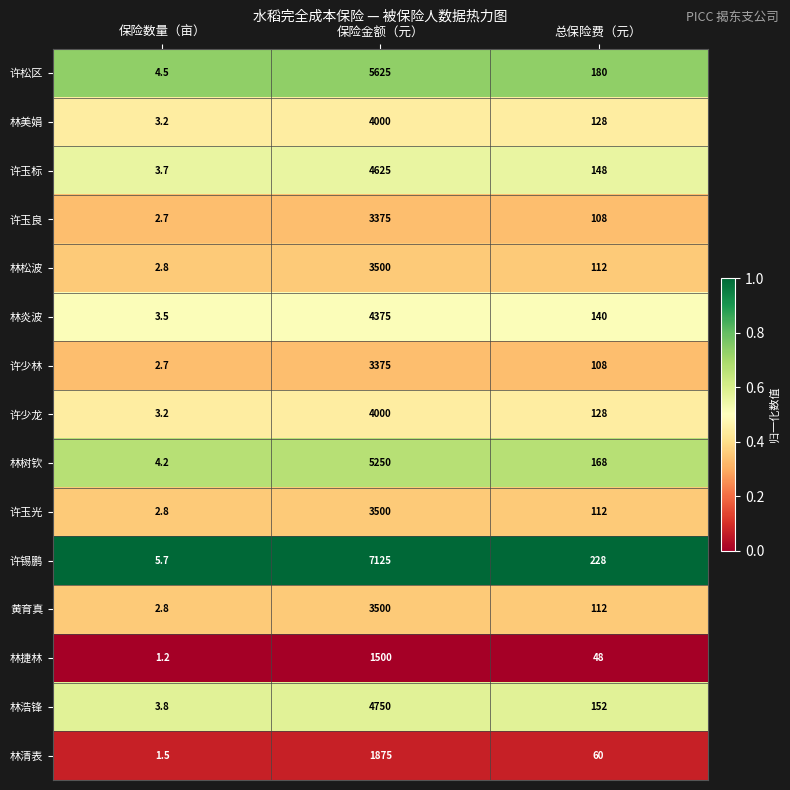

At which category does the chart reach its minimum across all series?

保险数量（亩）